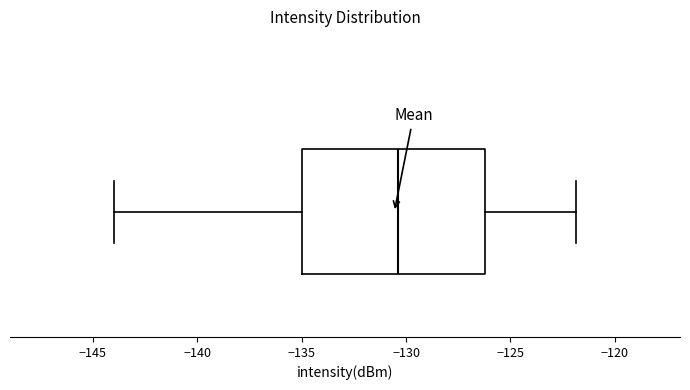

Where is the right edge of the box on the x-axis? The values are not printed on the chart, so give them approximately, as read against the axis.

-126.0